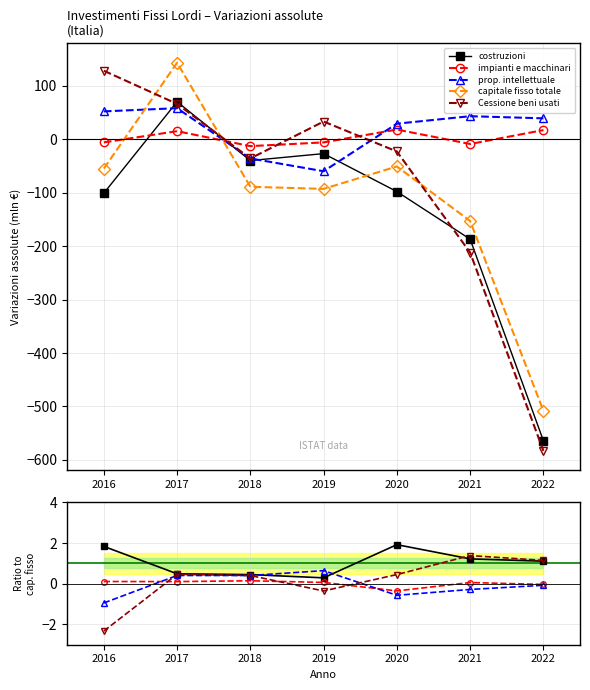

What are all the series names shown in the legend?

costruzioni, impianti e macchinari, prop. intellettuale, capitale fisso totale, Cessione beni usati